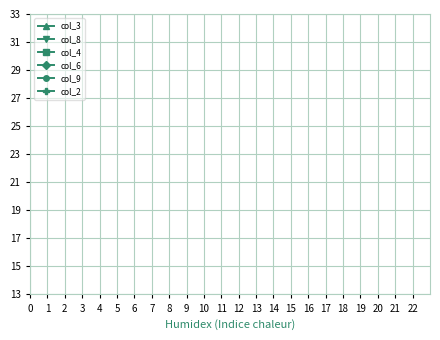

True or false: col_2 has a value of 2 at 2.

False